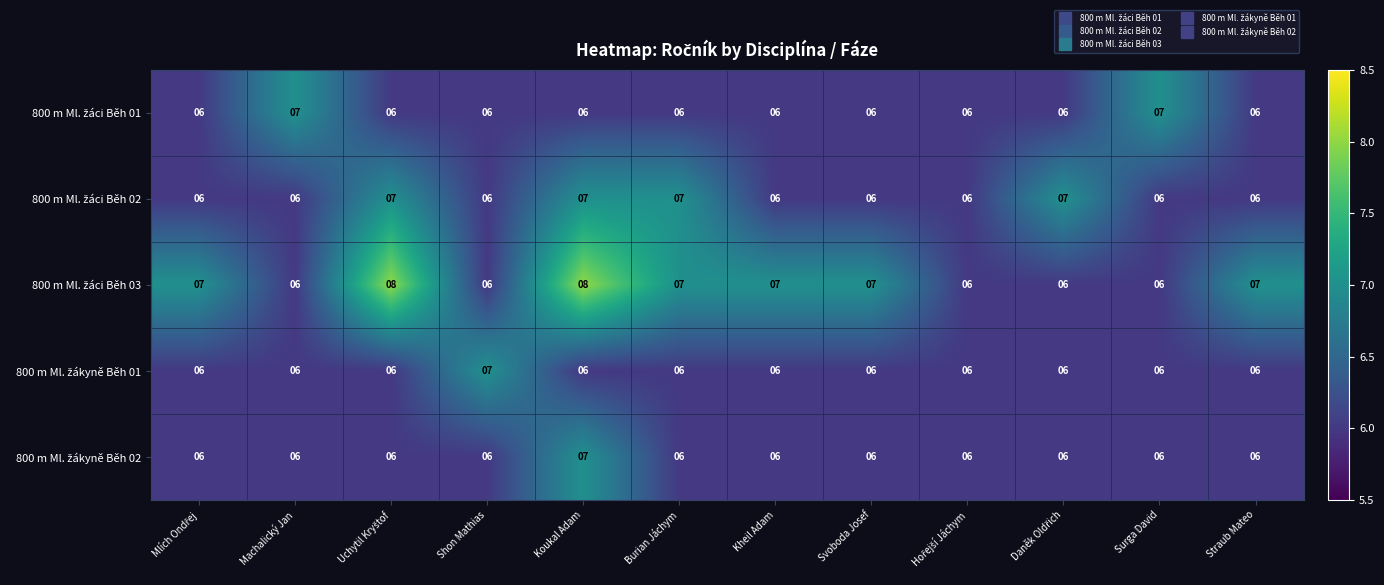

At which category is the sum across all series the highest?

Koukal Adam